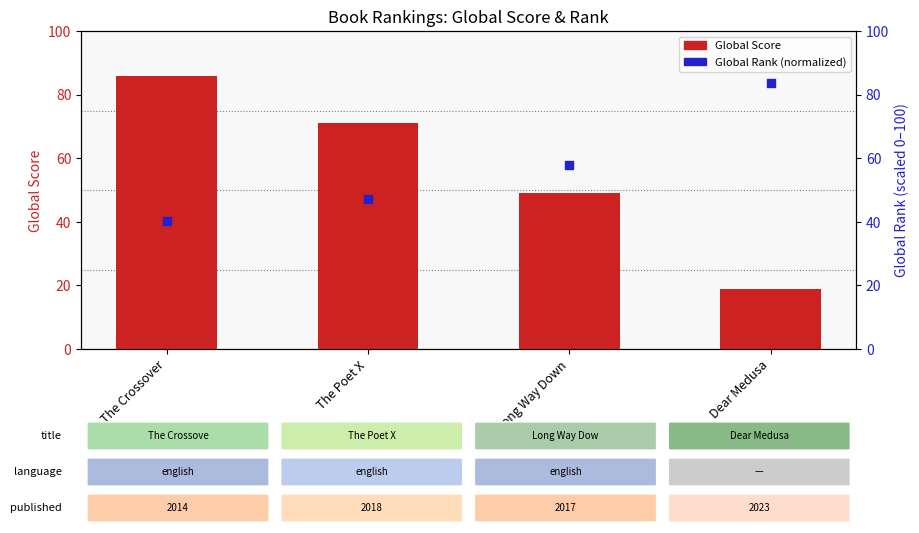

Which series has the largest total across all categories?

Global Rank (normalized)